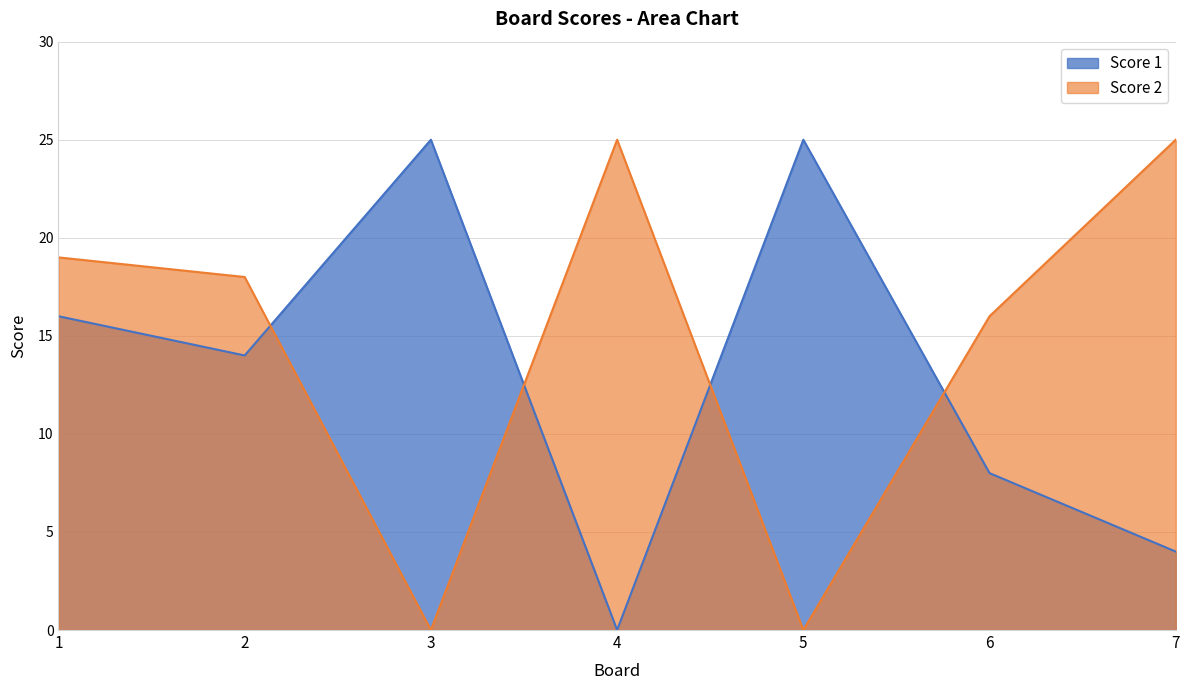

How many interior local peaks does the Score 2 series have?

1